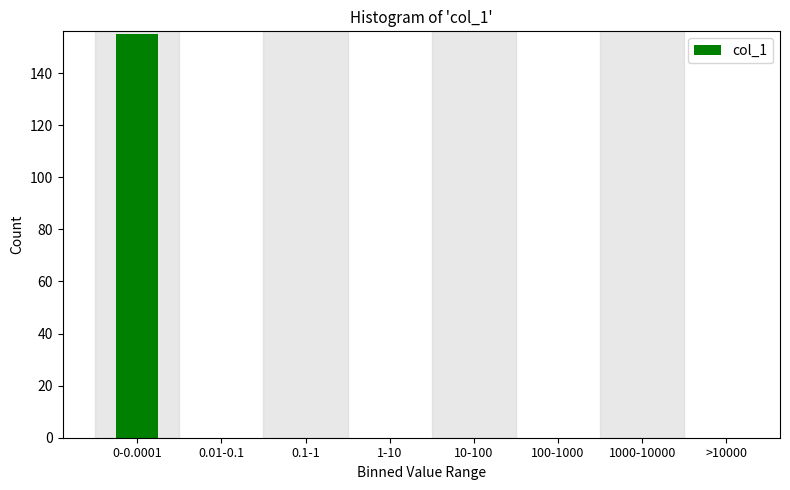

Reading left to right, what are all the values shown in this chart?

0-0.0001=155	0.01-0.1=0	0.1-1=0	1-10=0	10-100=0	100-1000=0	1000-10000=0	>10000=0